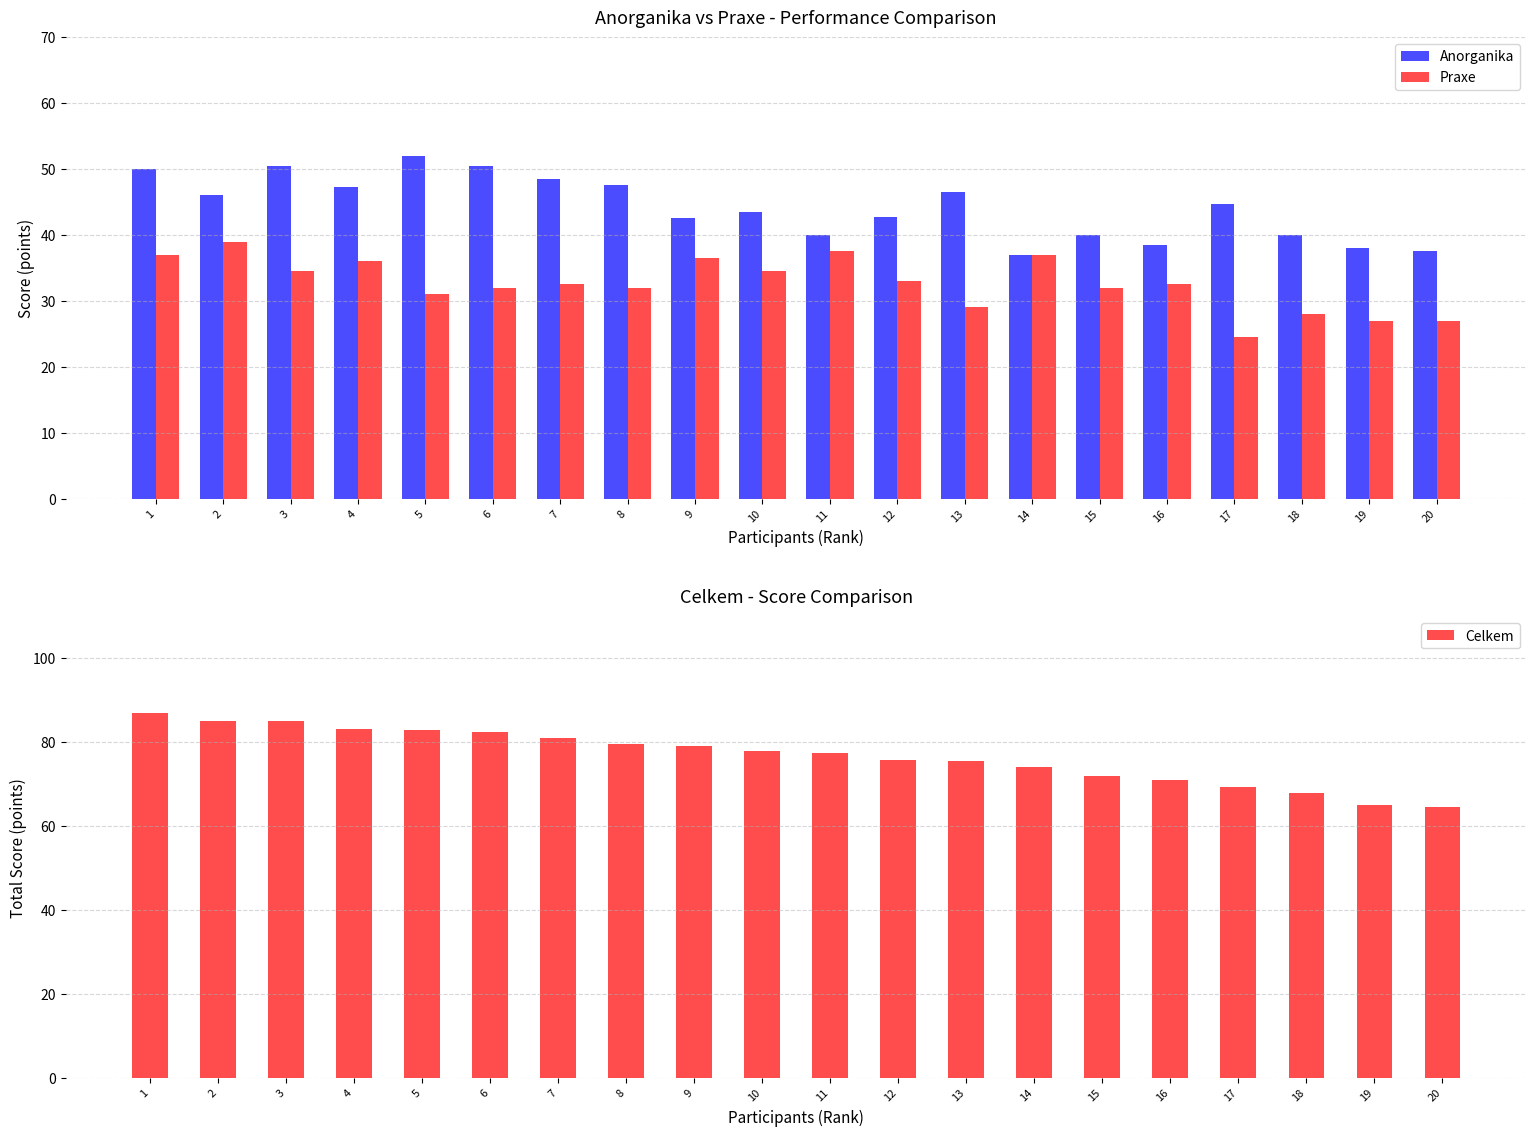

Is the value of Praxe at 17 greater than the value of Anorganika at 18?

No